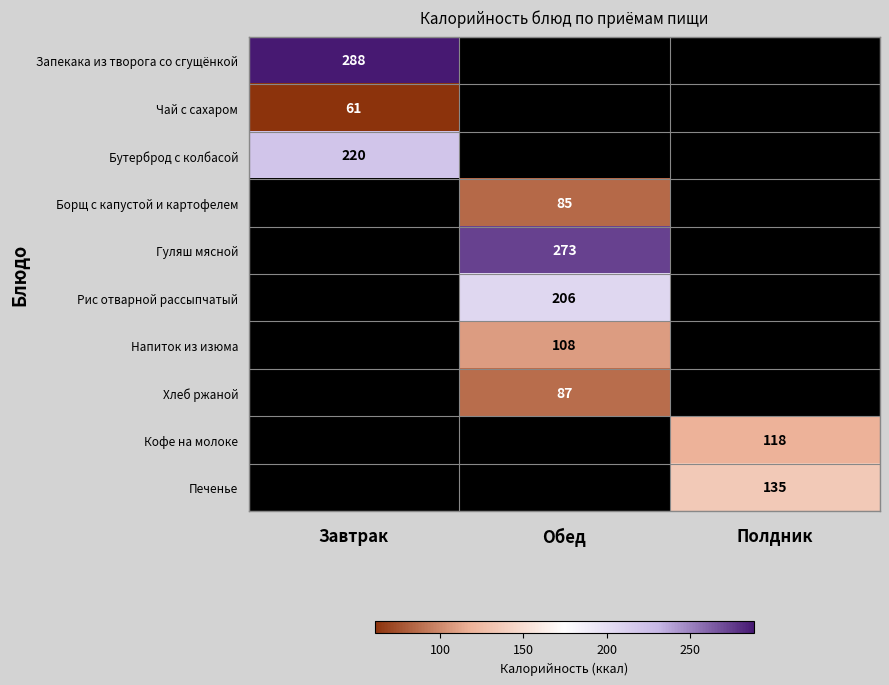

What is the greatest value displayed?

288